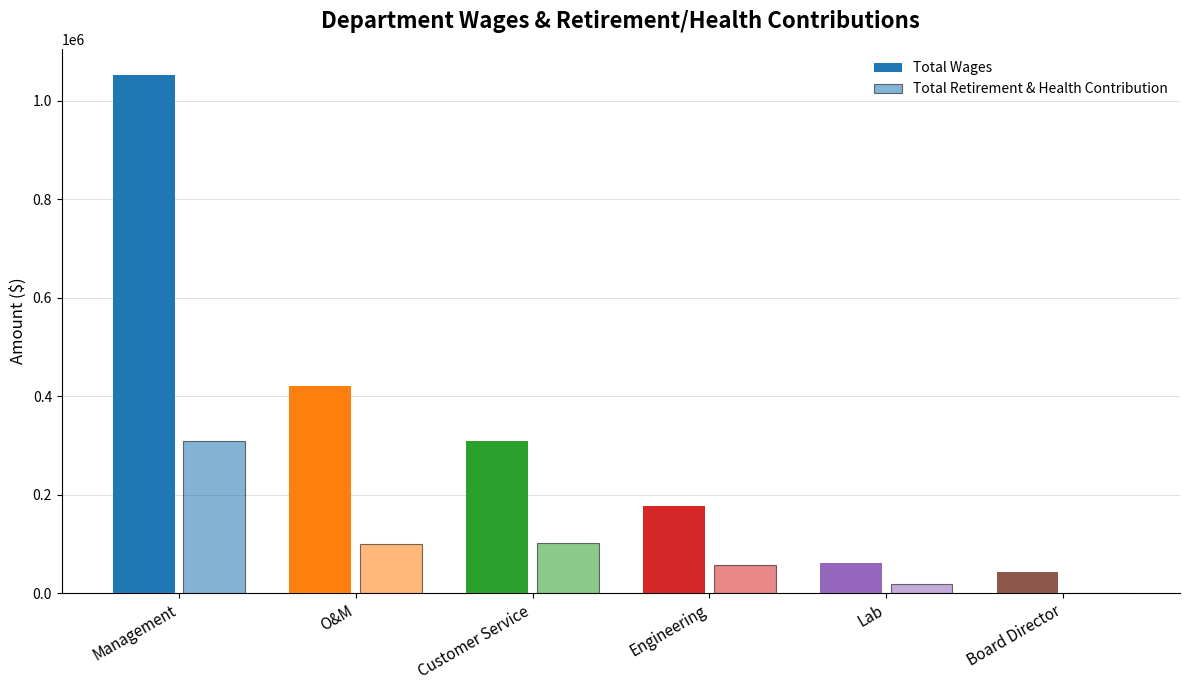

What is the greatest value displayed?

1052629